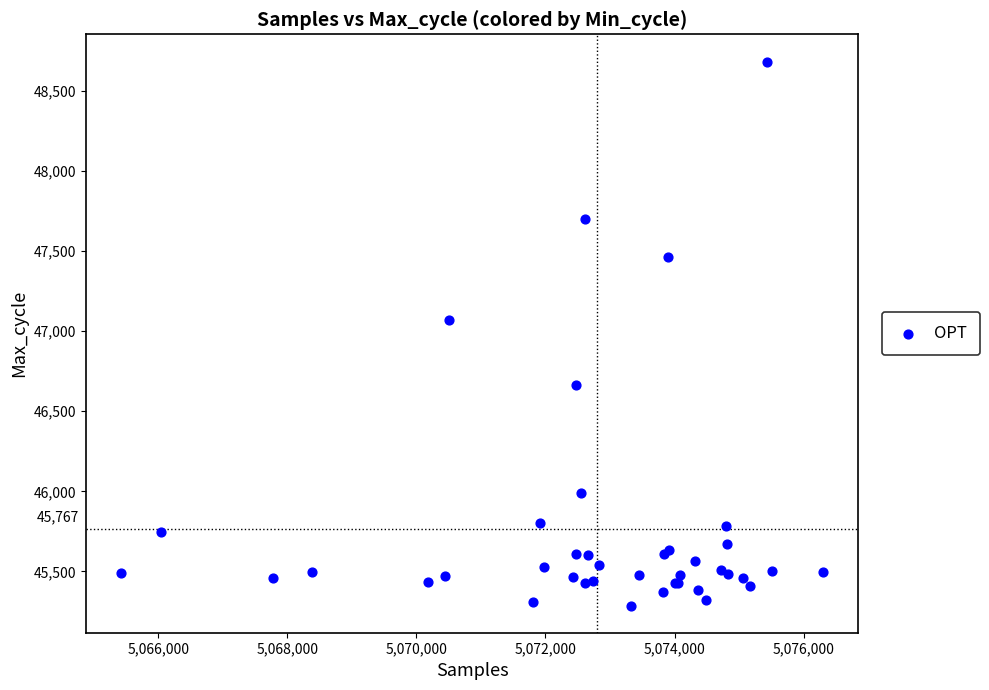

What Y value in the scatter plot is closest to 46985?

47068